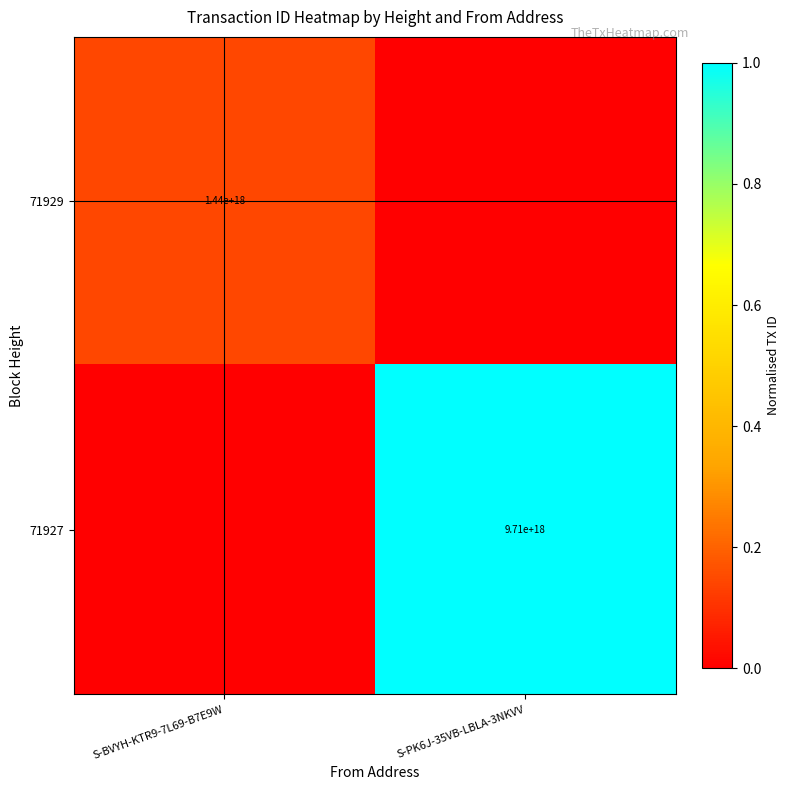

Is it true that 71927 equals 3609998980616406528 at S-PK6J-35VB-LBLA-3NKVV?

False